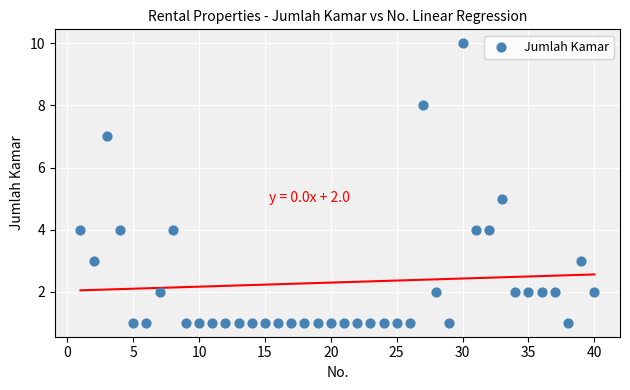

What is the range of X values (max minus min)?

39